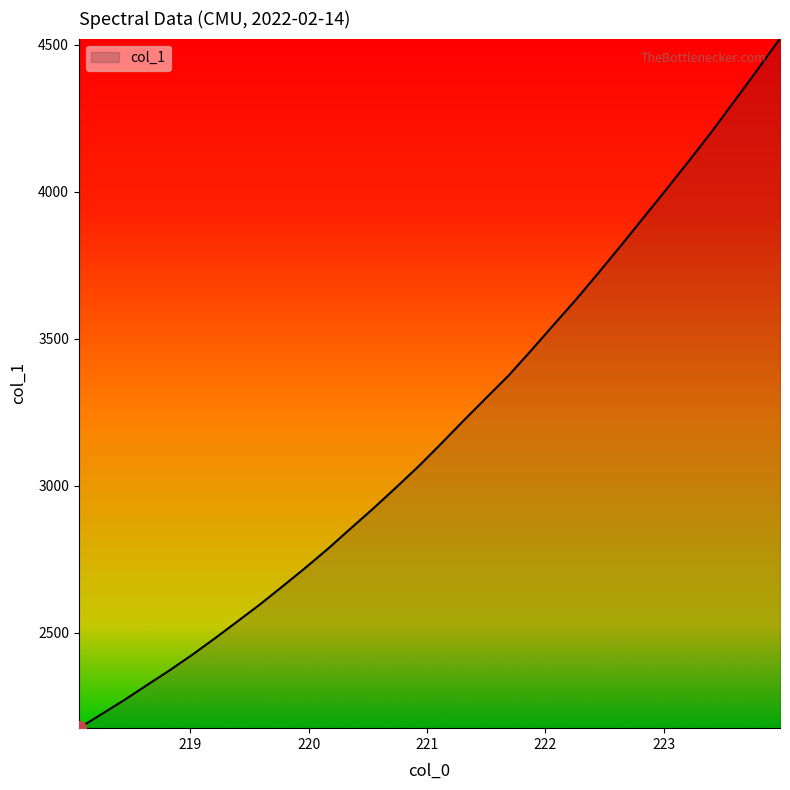

True or false: the data has more than 2 interior local peaks.

False